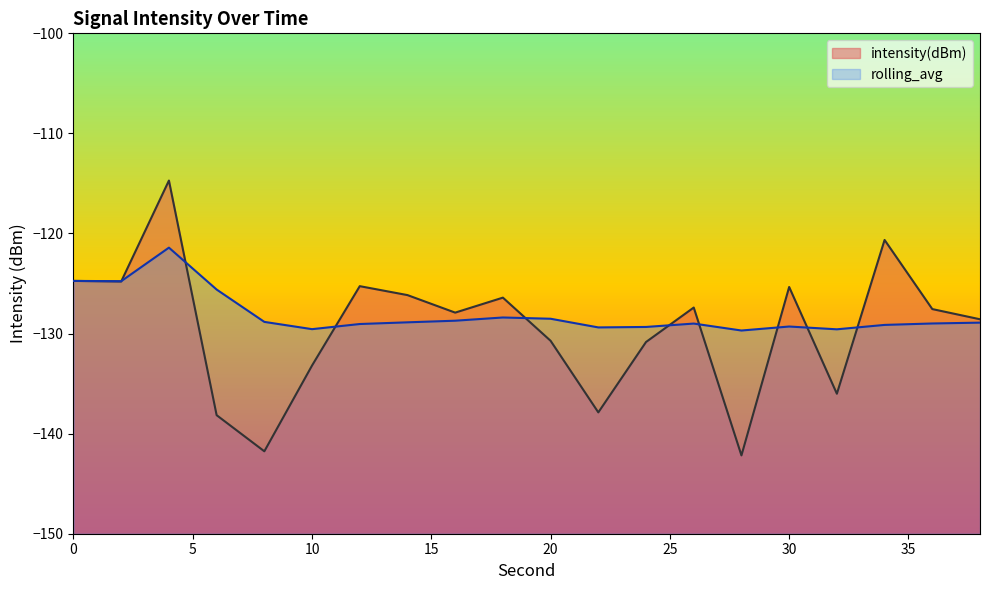

How many lines are shown in the chart?

2